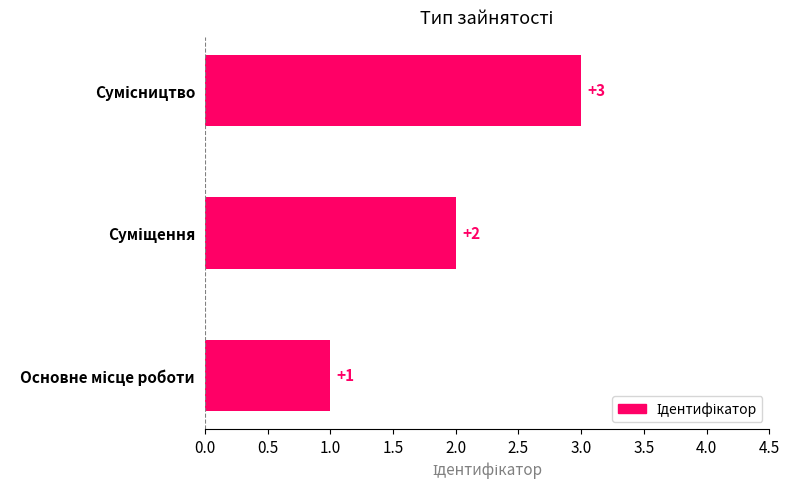

What is the difference between the second highest and minimum values?

1